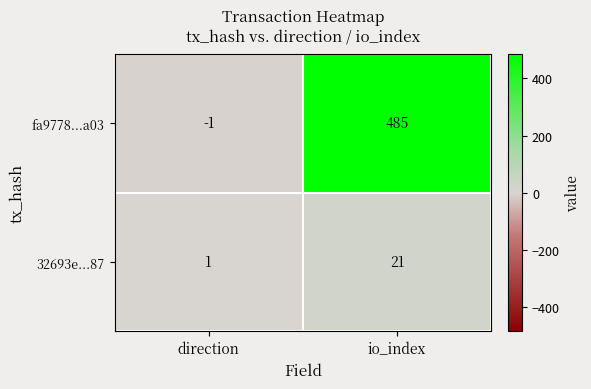

The value of fa9778...a03 at io_index is 228. True or false?

False